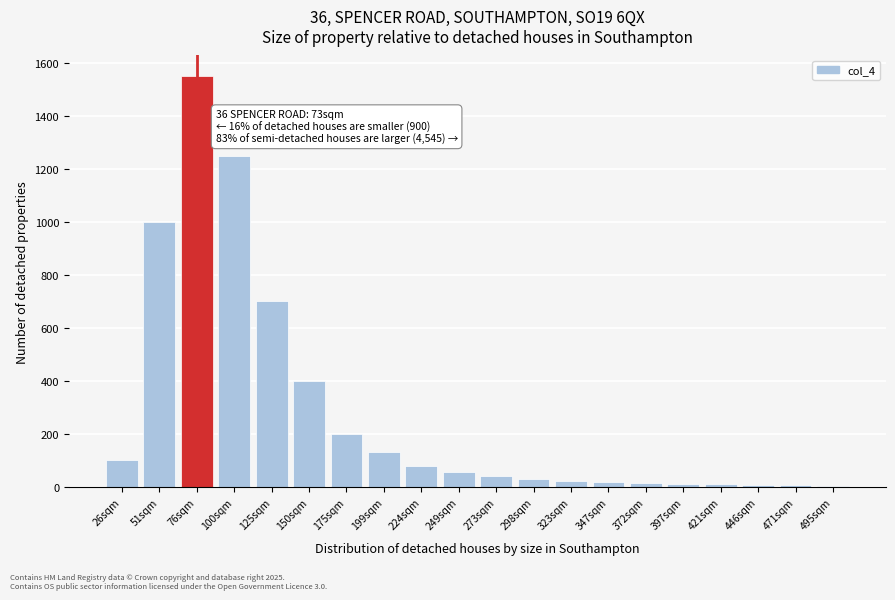

What is the maximum value shown in the chart?

1550